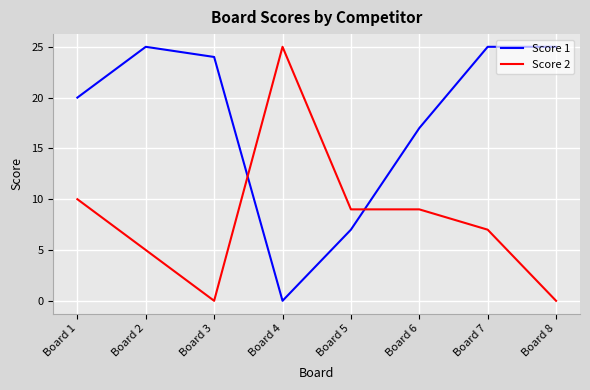

How many lines are shown in the chart?

2